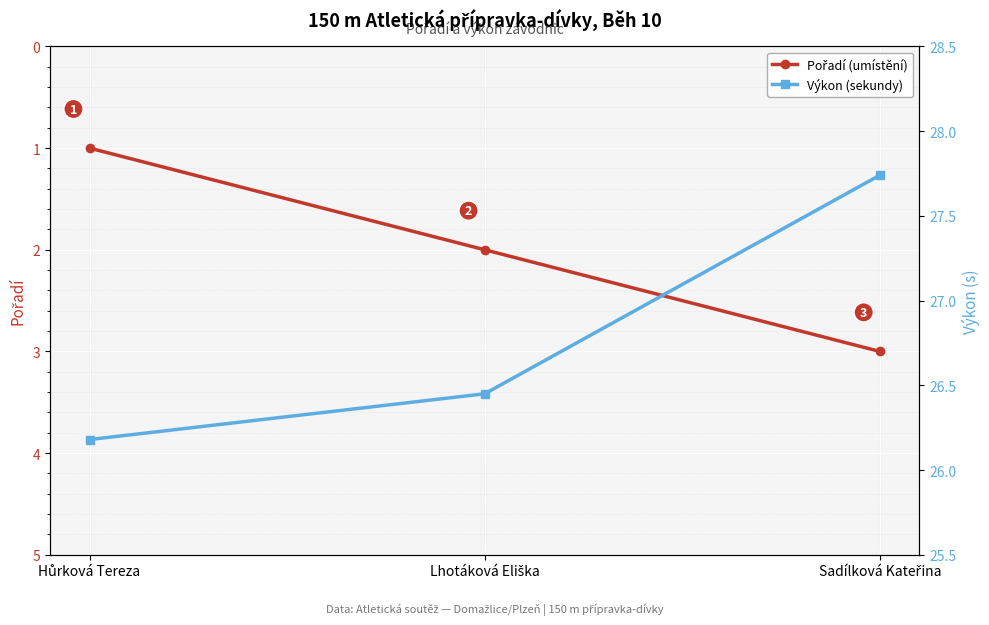

Which has a higher value, Lhotáková Eliška or Sadílková Kateřina?

Sadílková Kateřina